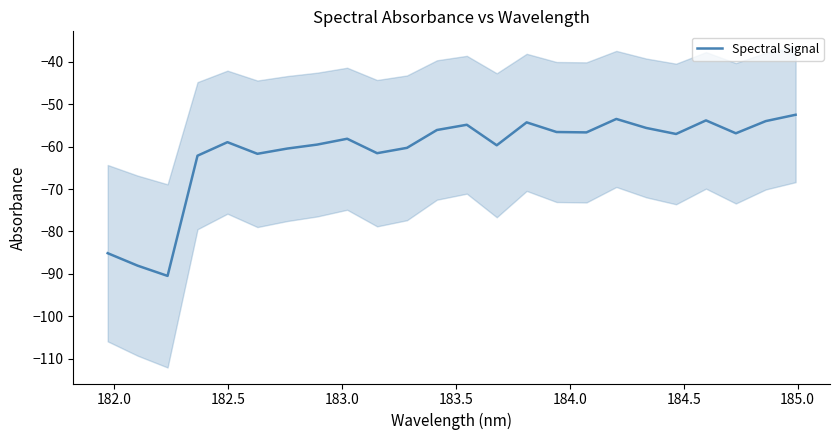

Reading right to left, extract all data points from this chart.

-52.5	-54.0	-56.9	-53.8	-57.0	-55.6	-53.5	-56.7	-56.6	-54.3	-59.7	-54.9	-56.1	-60.3	-61.6	-58.2	-59.5	-60.5	-61.7	-59.0	-62.2	-90.5	-88.0	-85.1